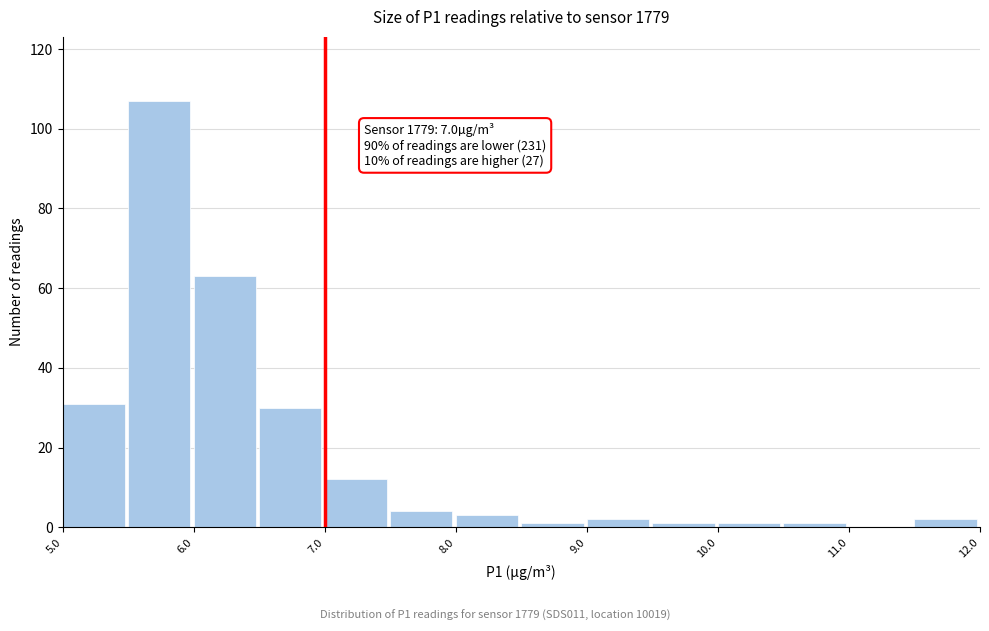

Which range on the x-axis has the tallest bar?

5.5 to 6.0